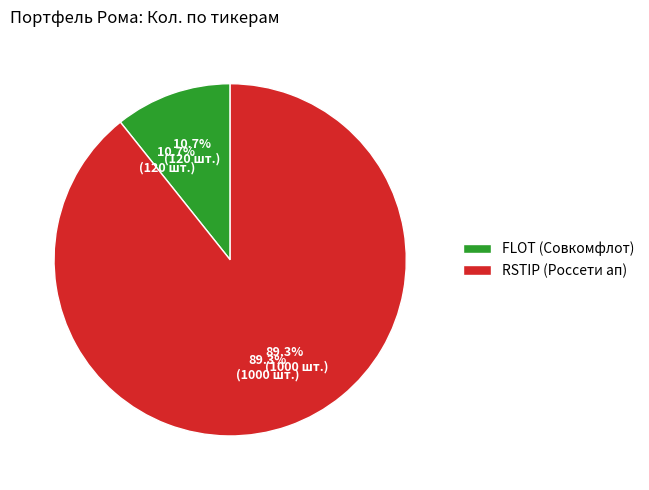

The RSTIP slice represents 89% of the pie. True or false?

True